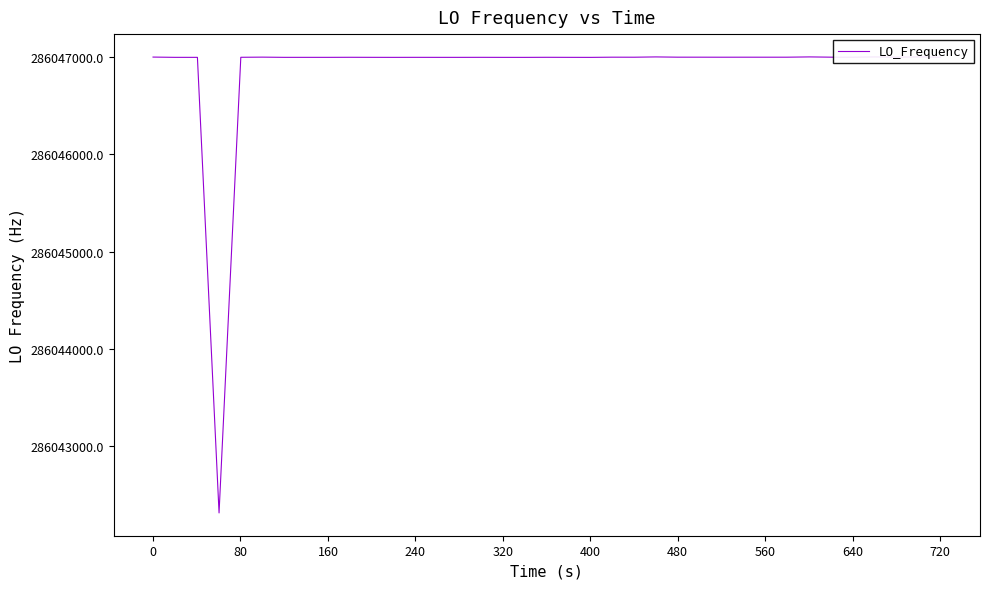

What is the value of the 39th point from the left?

286047002.8